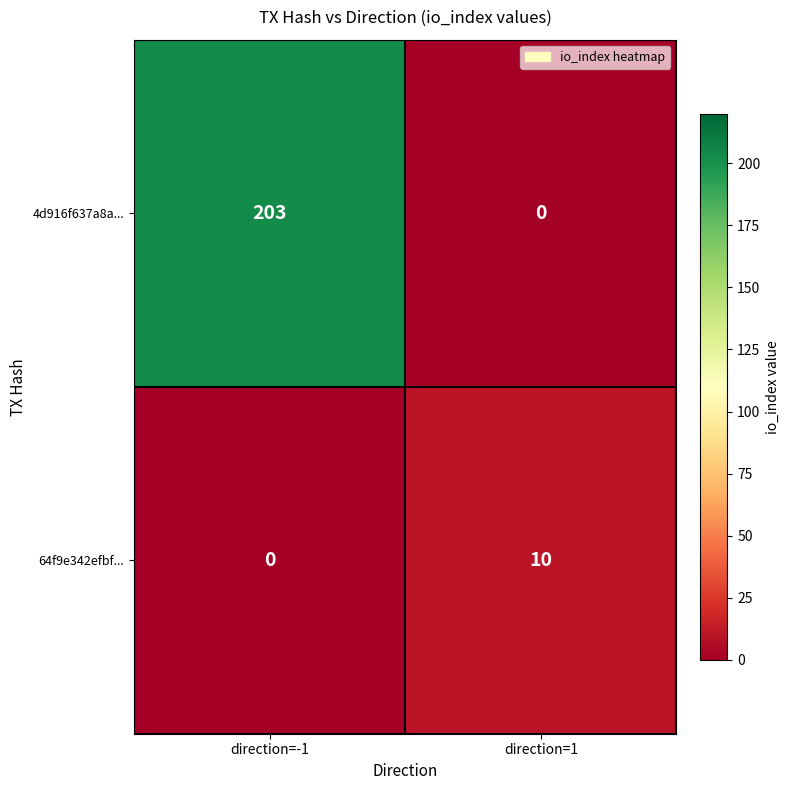

List the series in order of their peak value, lowest first.

64f9e342efbf..., 4d916f637a8a...